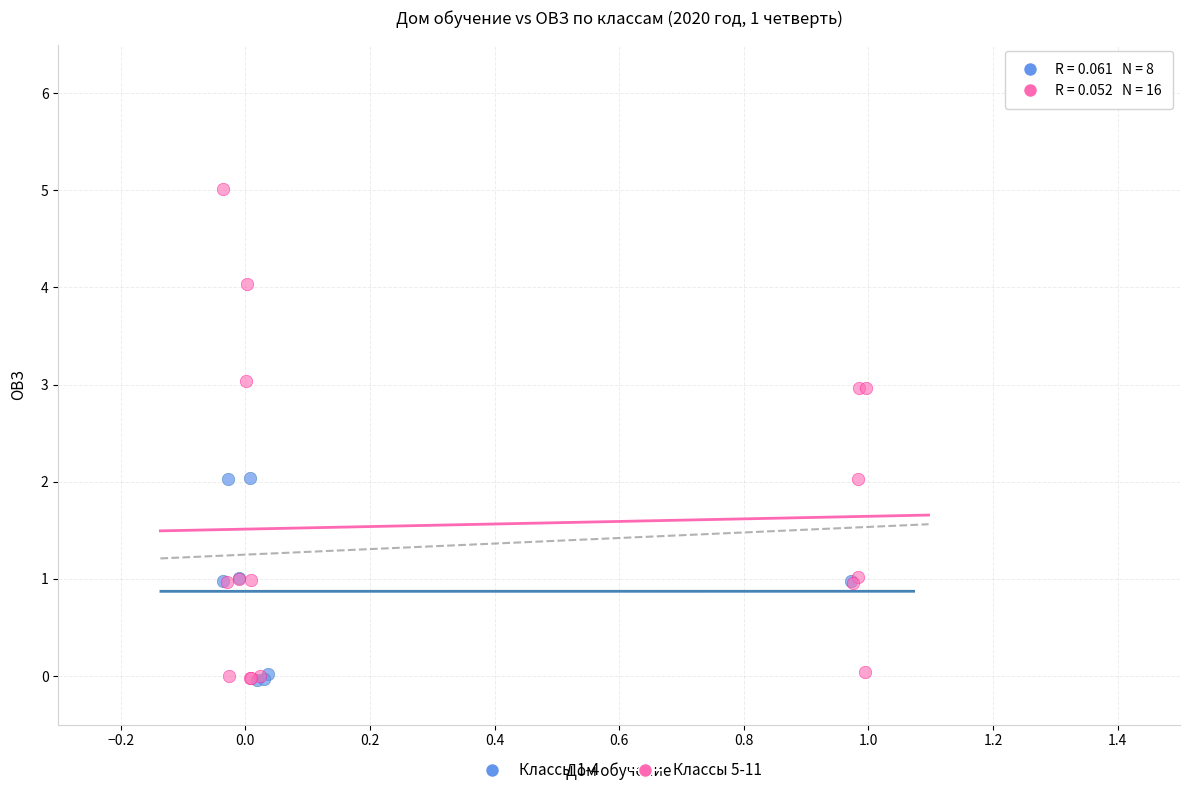

Which series reaches the maximum Y coordinate?

Классы 5-11